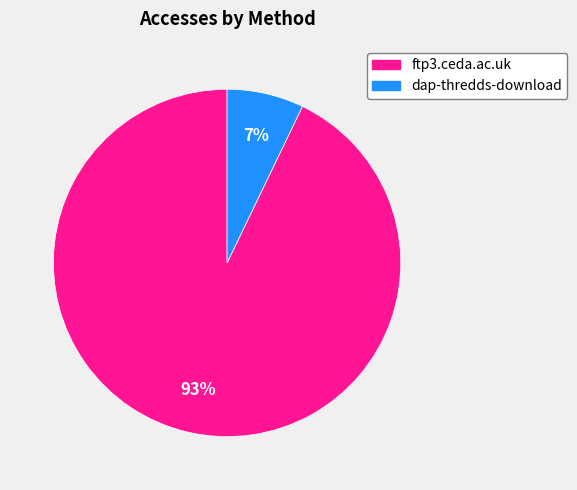

To the nearest percent, what portion does dap-thredds-download represent?

7%